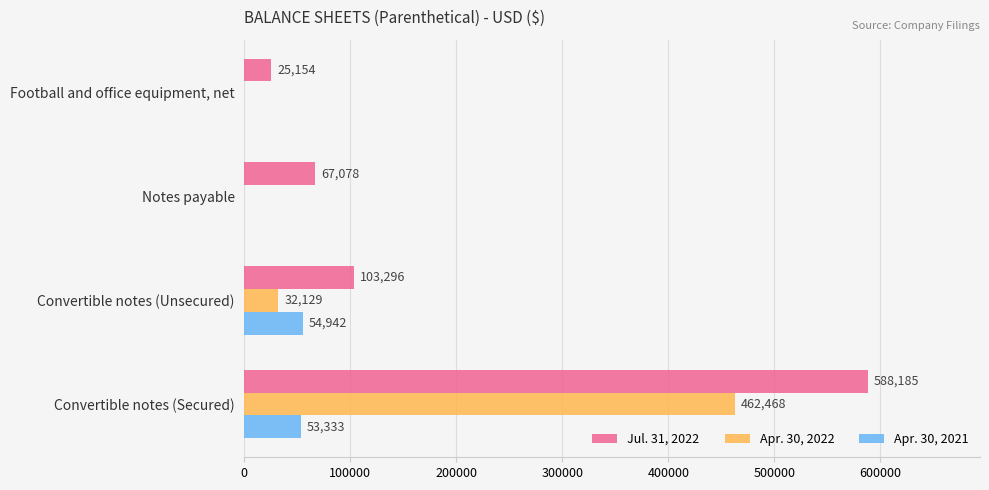

Where is Apr. 30, 2021 nearest to the value 27471?

Convertible notes (Secured)